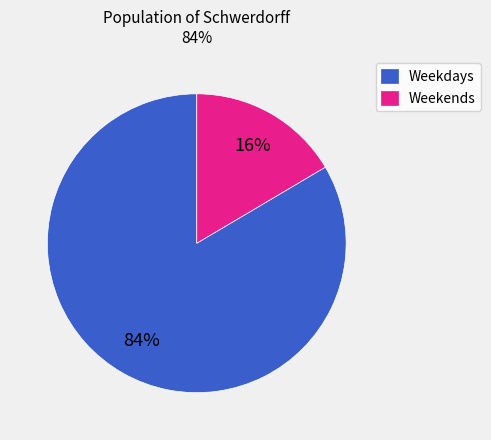

Count the number of slices in the pie.

2